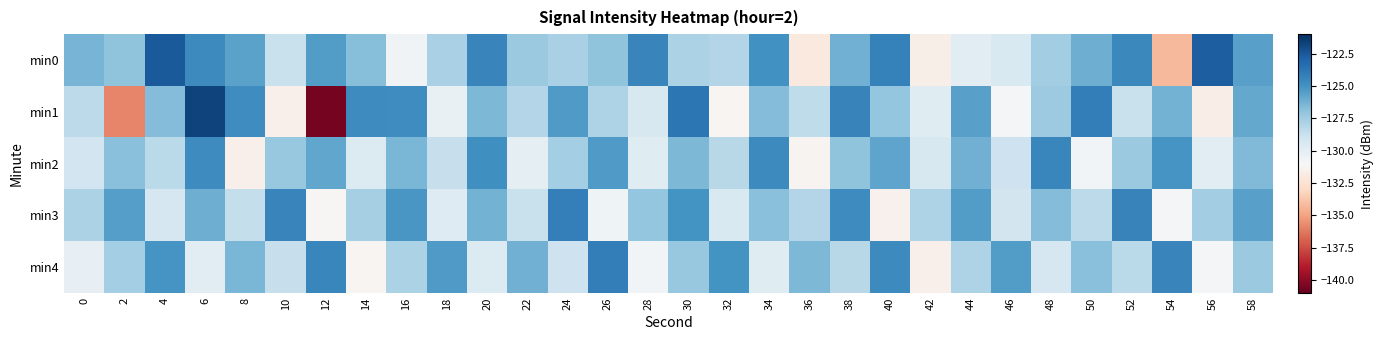

Which series changed the most between 46 and 48?

min2